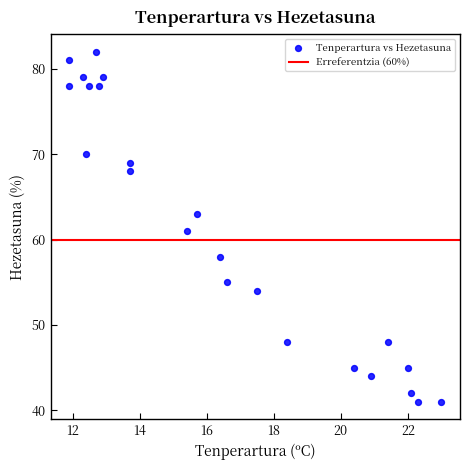

What is the range of Y values (max minus min)?

41